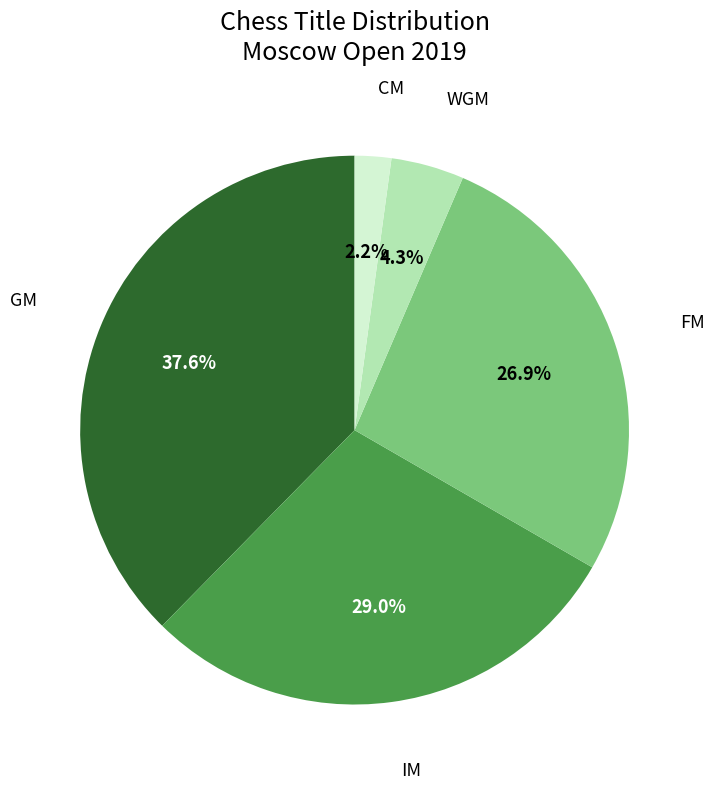

Is there any slice that represents more than half of the pie?

No